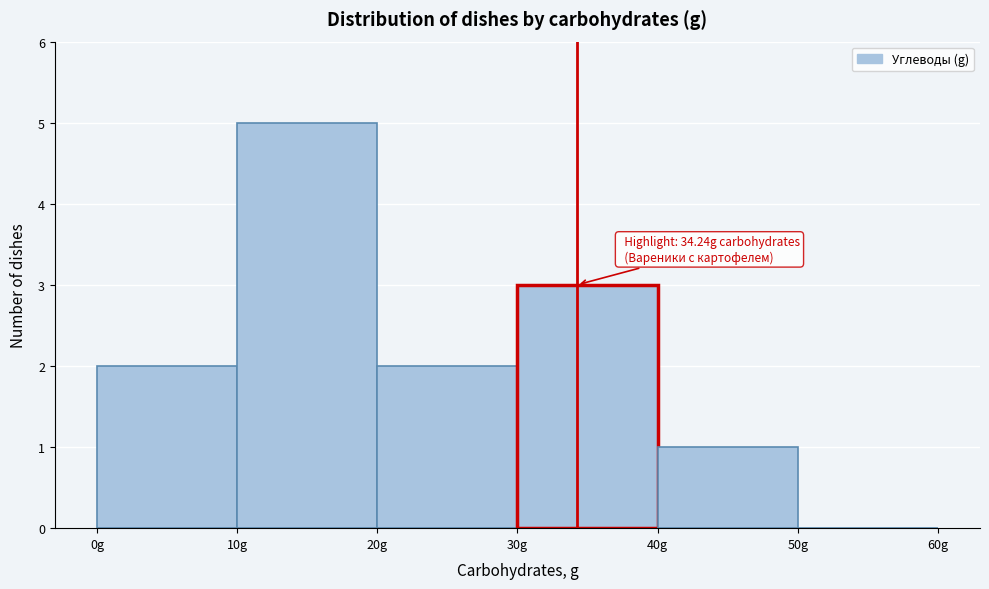

Which range on the x-axis has the tallest bar?

10 to 20